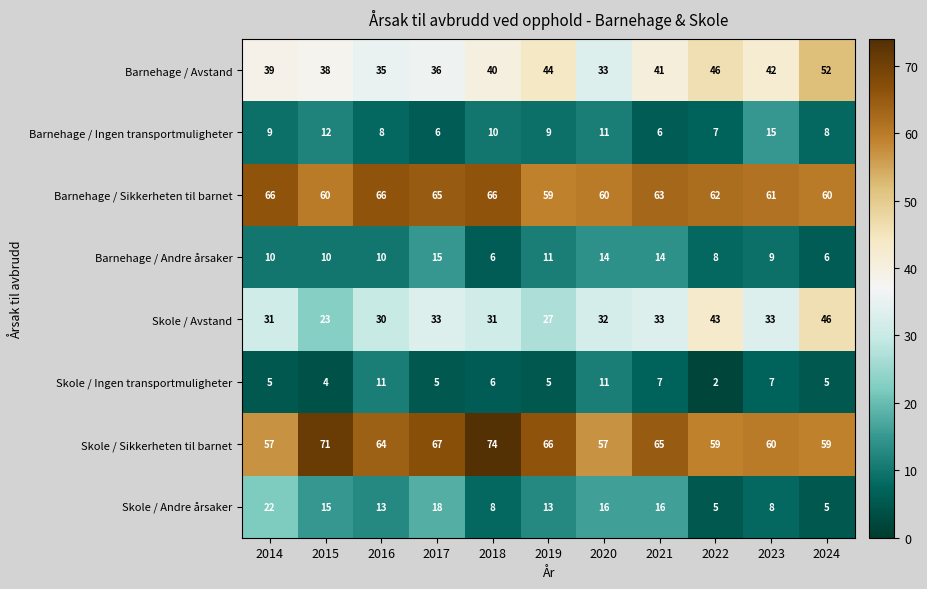

The value of Skole / Andre årsaker at 2019 is 6. True or false?

False